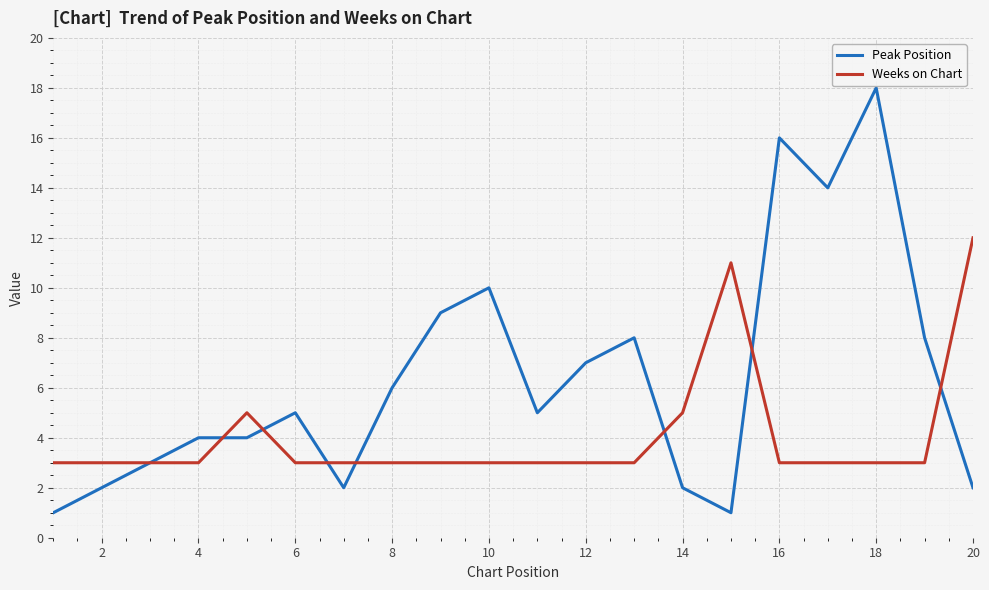

What is the highest value of the Peak Position series?

18